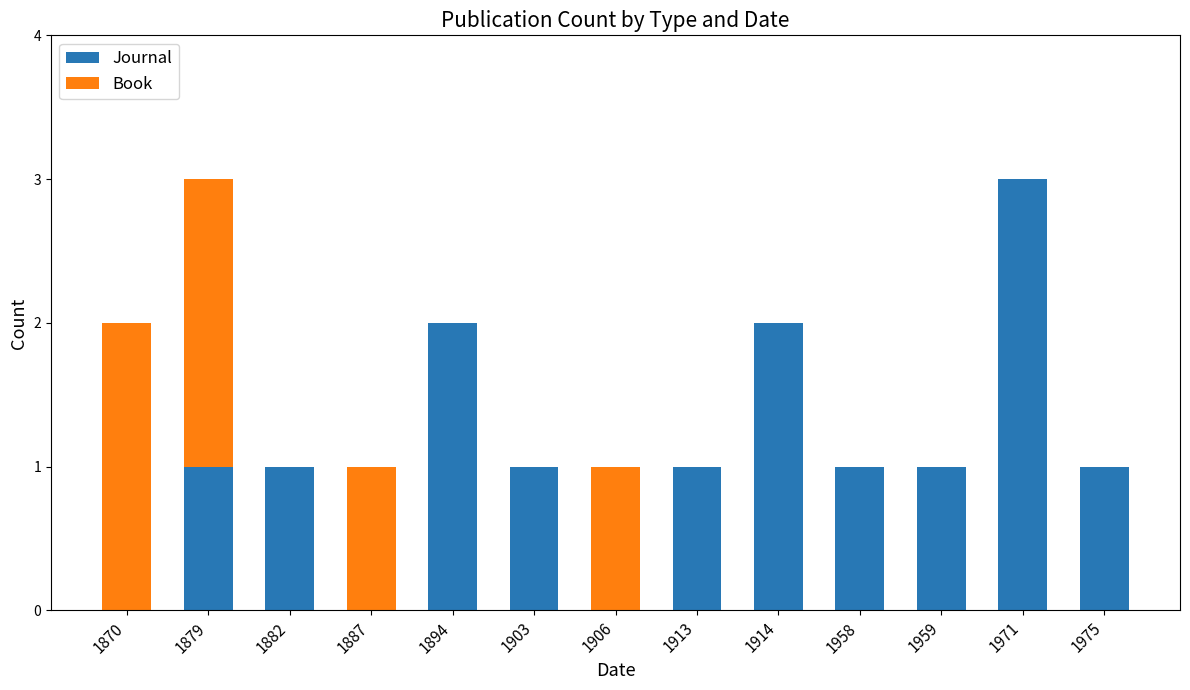

How many categories are shown in the chart?

13